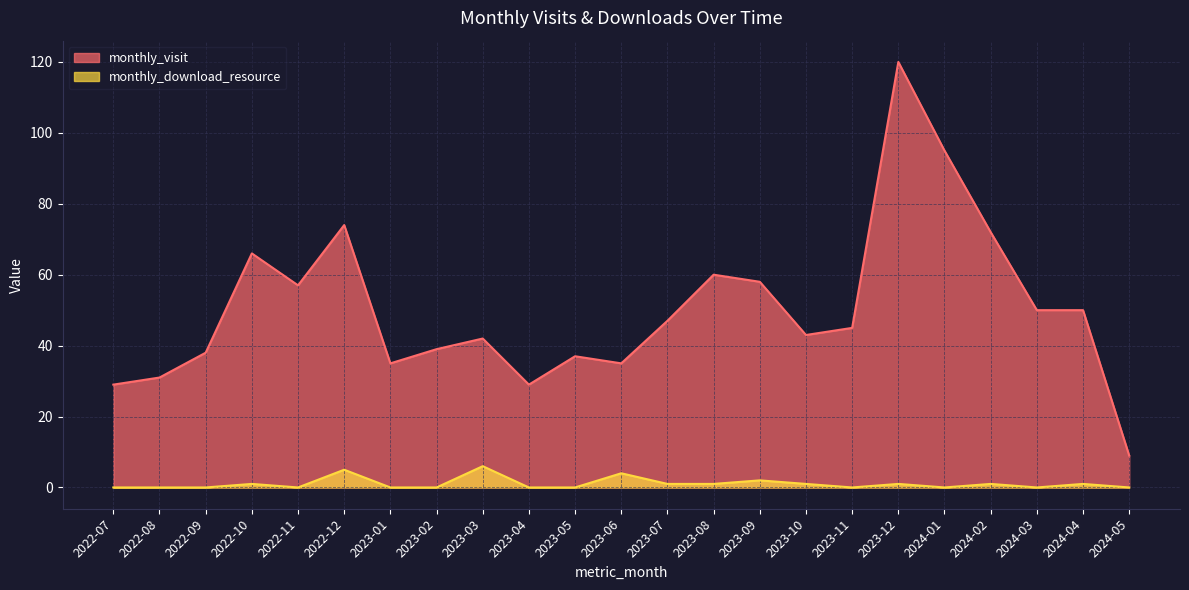

How many lines are shown in the chart?

2